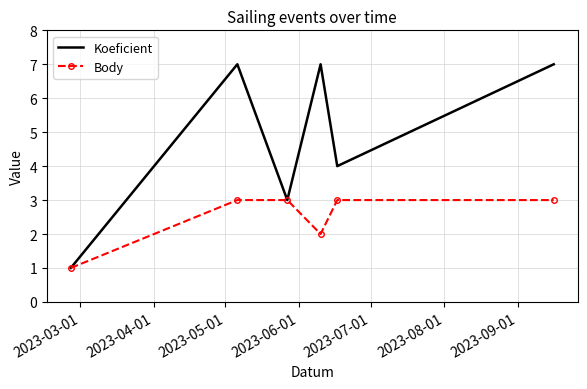

Rank the series by their maximum value, from lowest to highest.

Body, Koeficient